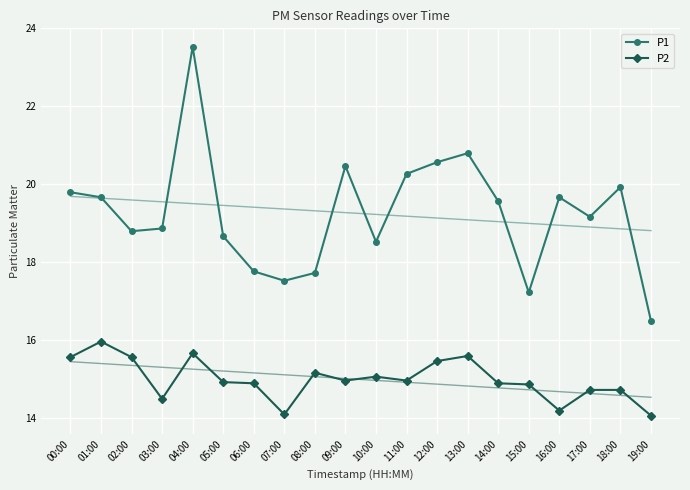

Reading right to left, transcribe all the data shown in this chart.

P1: 19:00=16.5	18:00=19.9	17:00=19.2	16:00=19.7	15:00=17.2	14:00=19.6	13:00=20.8	12:00=20.6	11:00=20.3	10:00=18.5	09:00=20.5	08:00=17.7	07:00=17.5	06:00=17.8	05:00=18.7	04:00=23.5	03:00=18.9	02:00=18.8	01:00=19.7	00:00=19.8
P2: 19:00=14.1	18:00=14.7	17:00=14.7	16:00=14.2	15:00=14.9	14:00=14.9	13:00=15.6	12:00=15.5	11:00=15.0	10:00=15.1	09:00=15.0	08:00=15.2	07:00=14.1	06:00=14.9	05:00=14.9	04:00=15.7	03:00=14.5	02:00=15.6	01:00=16.0	00:00=15.6